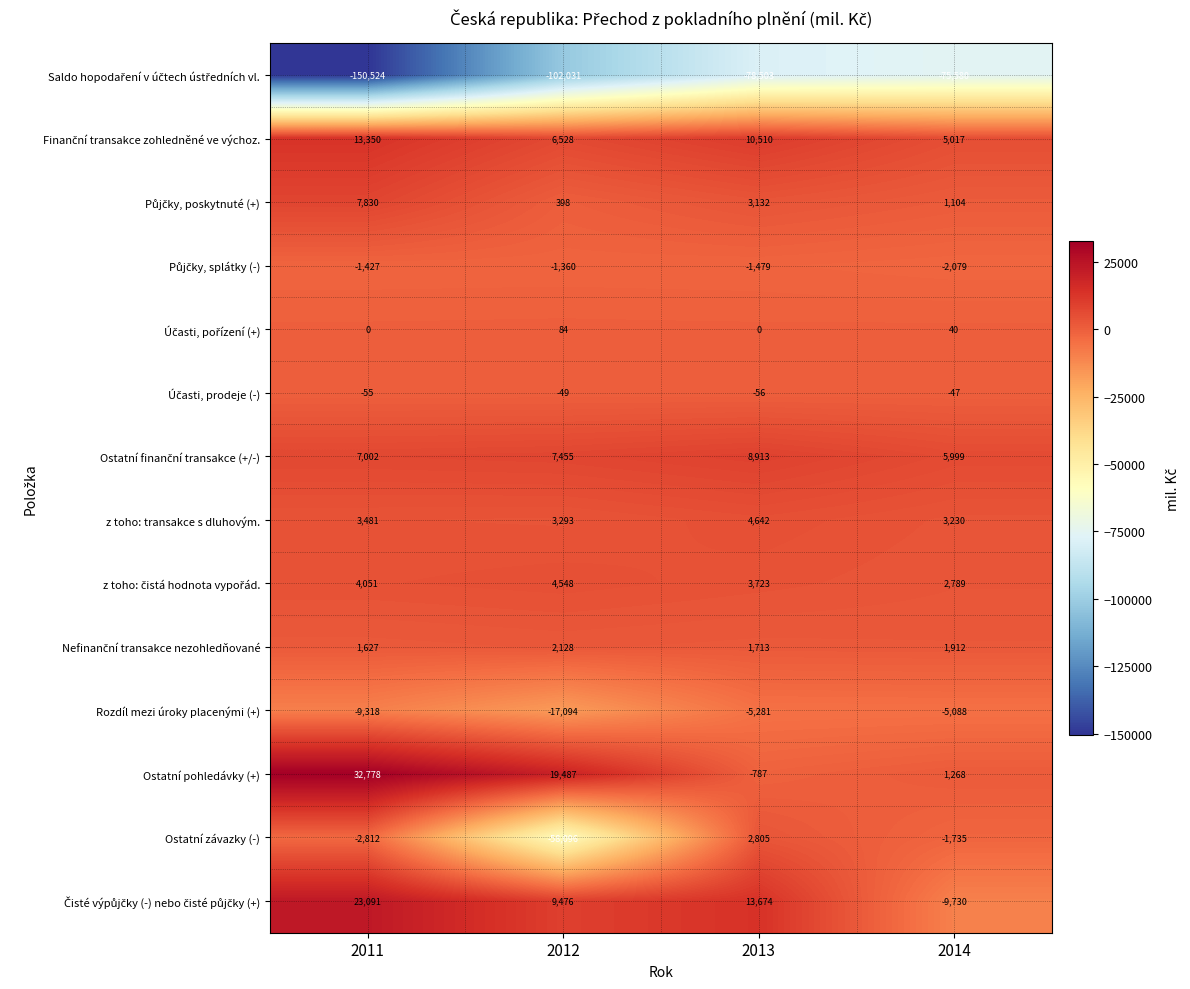

Which series has the largest total across all categories?

Ostatní pohledávky (+)